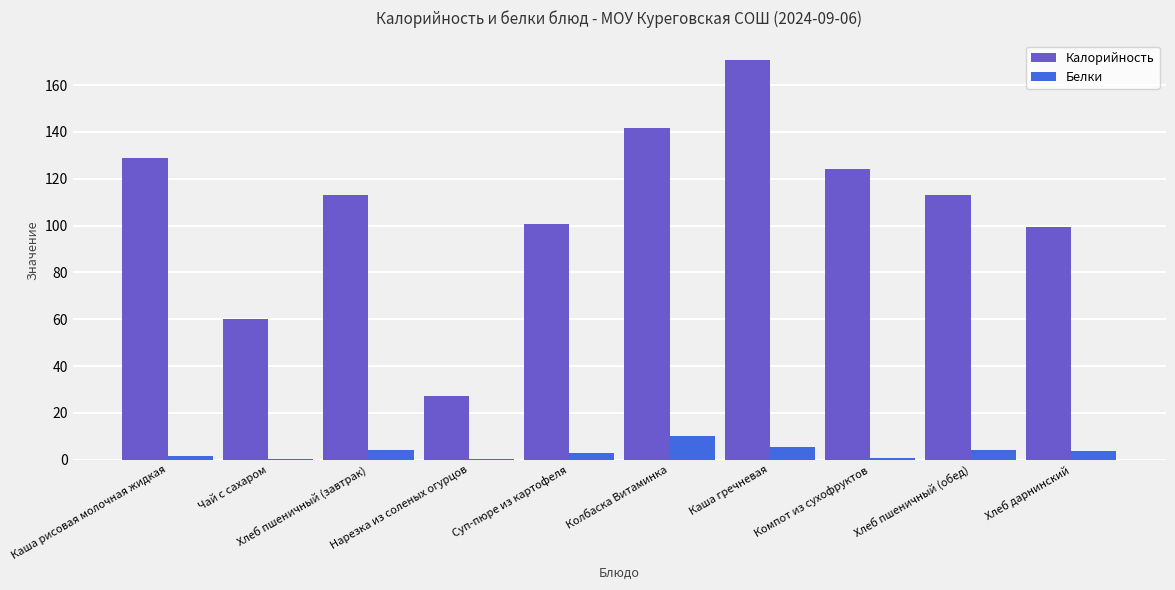

What is the sum of all Калорийность values?

1078.8